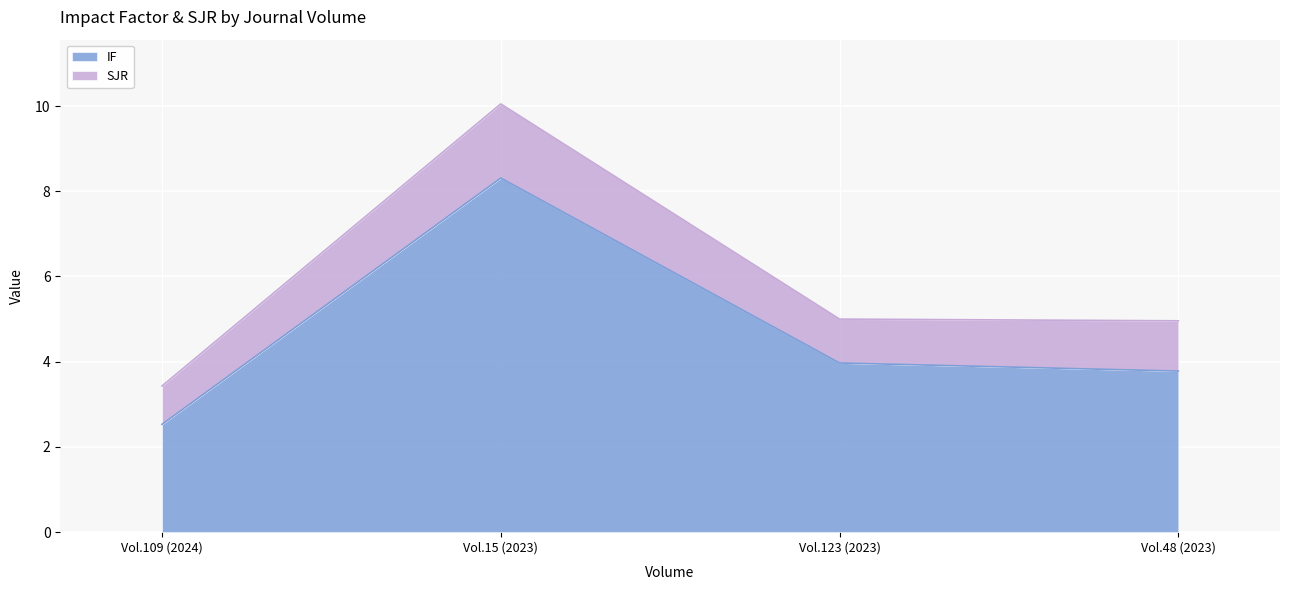

True or false: SJR and IF cross at least once.

False